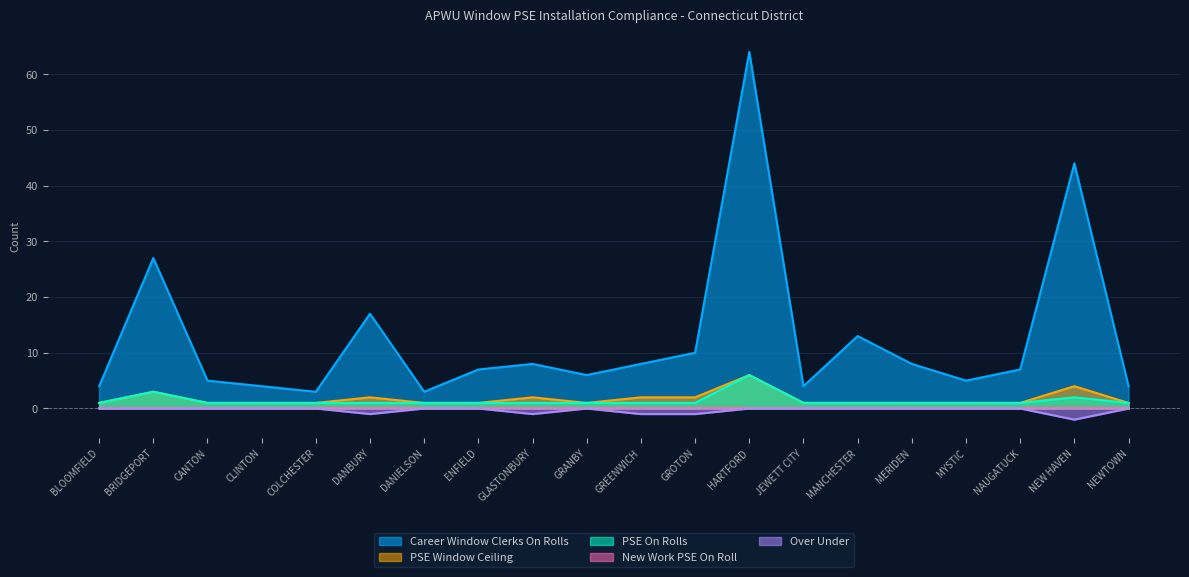

At which category does Over Under reach its first local valley?

DANBURY